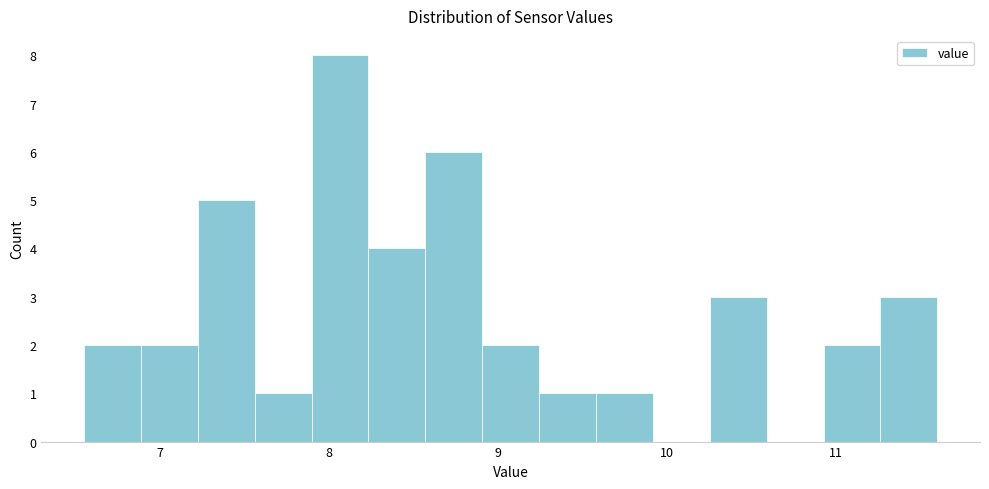

Read against the x-axis, roughly where is the centre of the tallest bar?

8.1